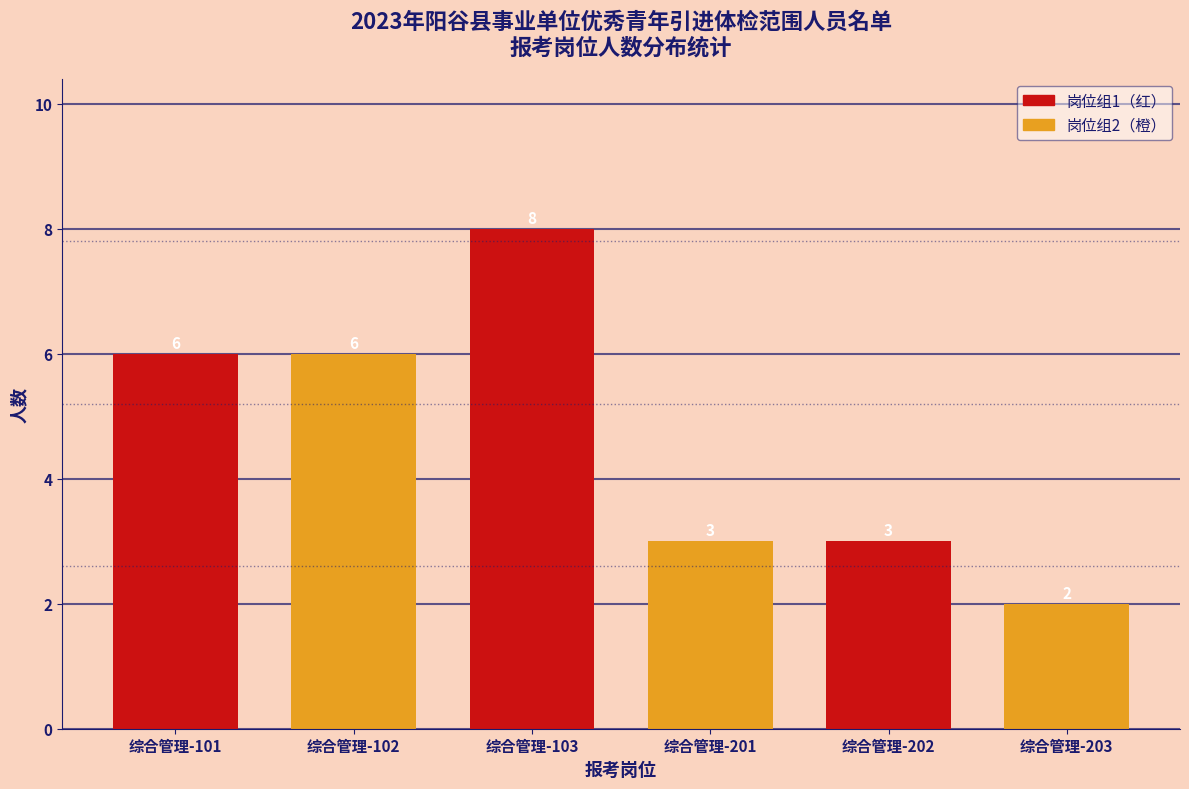

Reading left to right, what are all the values shown in this chart?

6	6	8	3	3	2